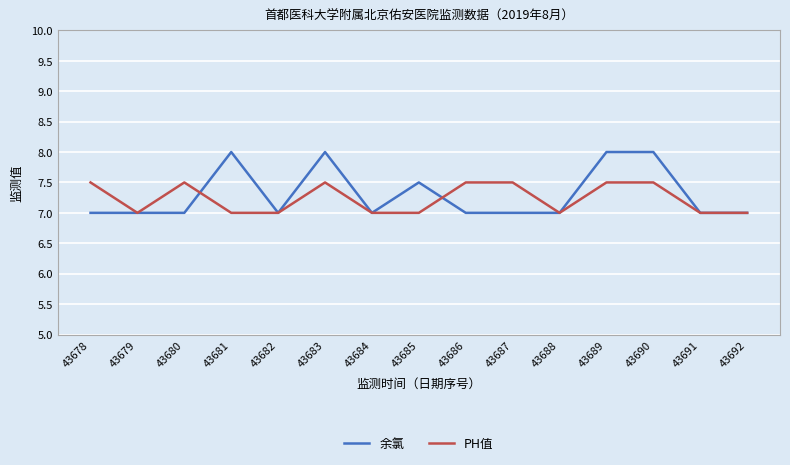

What is the sum of the PH值 values at 43691 and 43688?

14.0